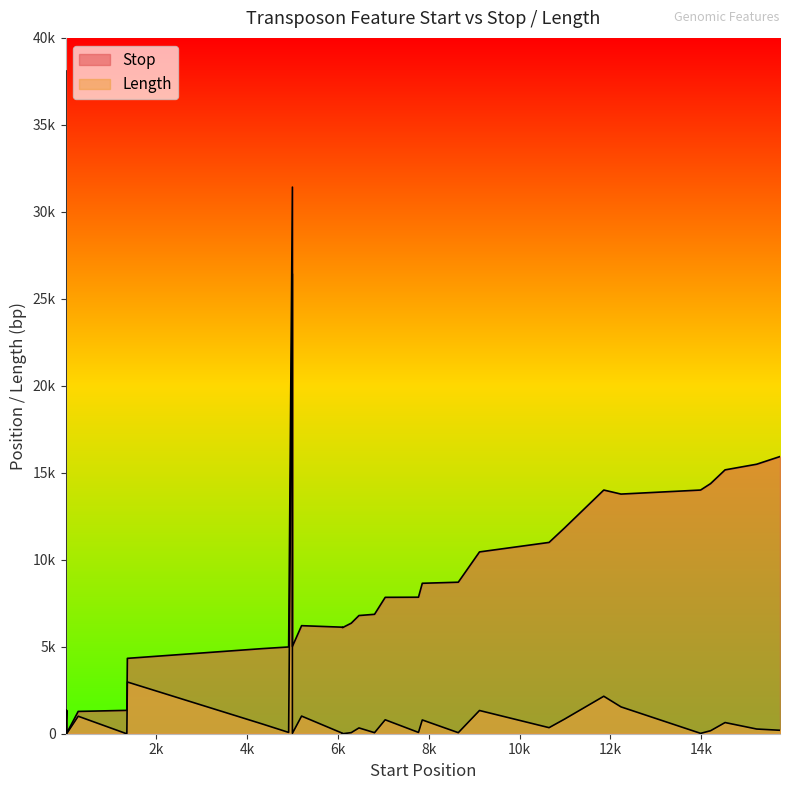

What is the sum of all Length values?

81312